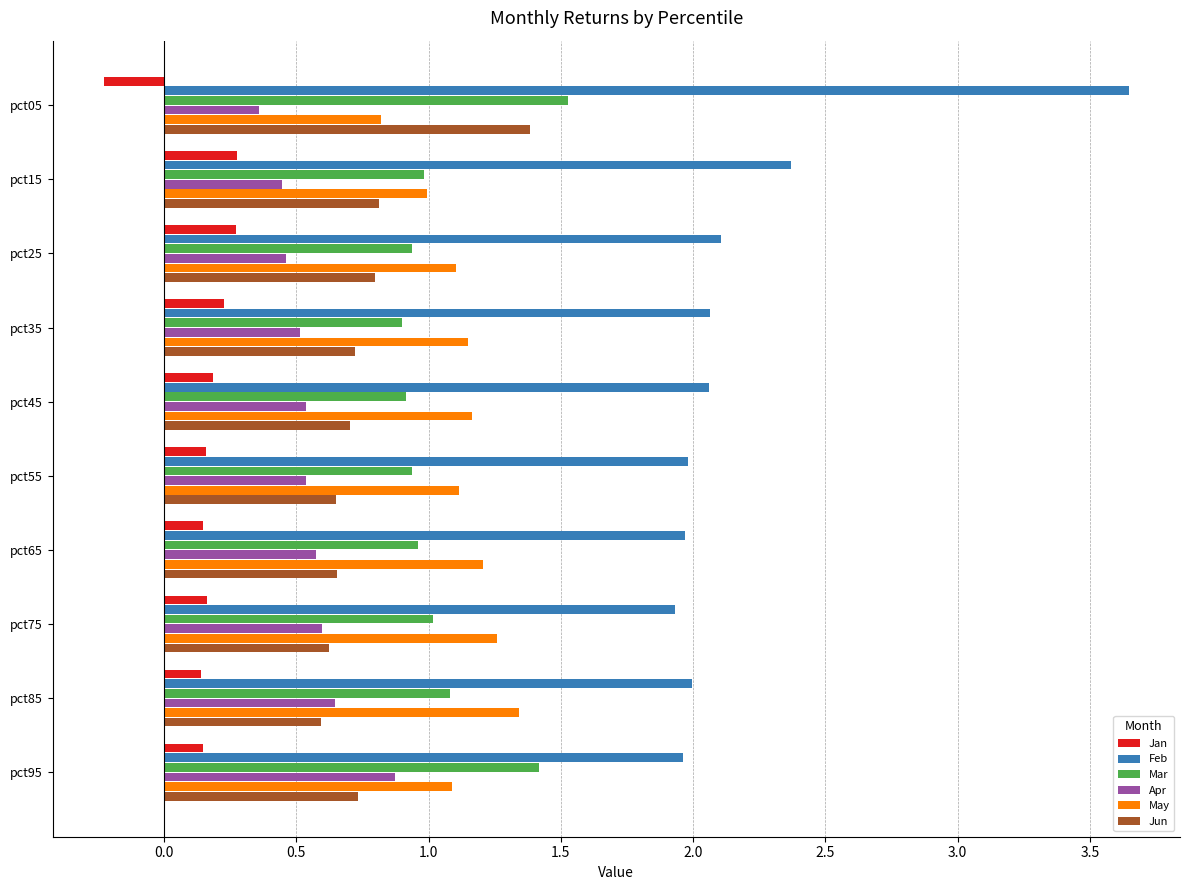

Is it true that May equals 2.0 at pct35?

False